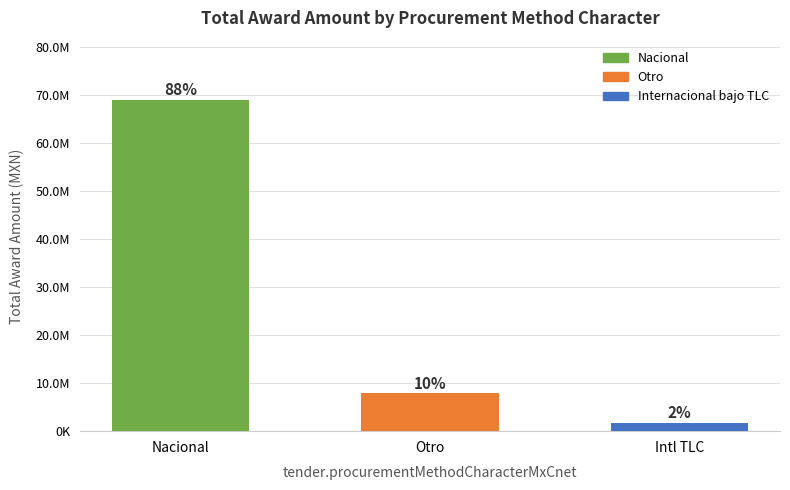

Does the chart contain any negative values?

No